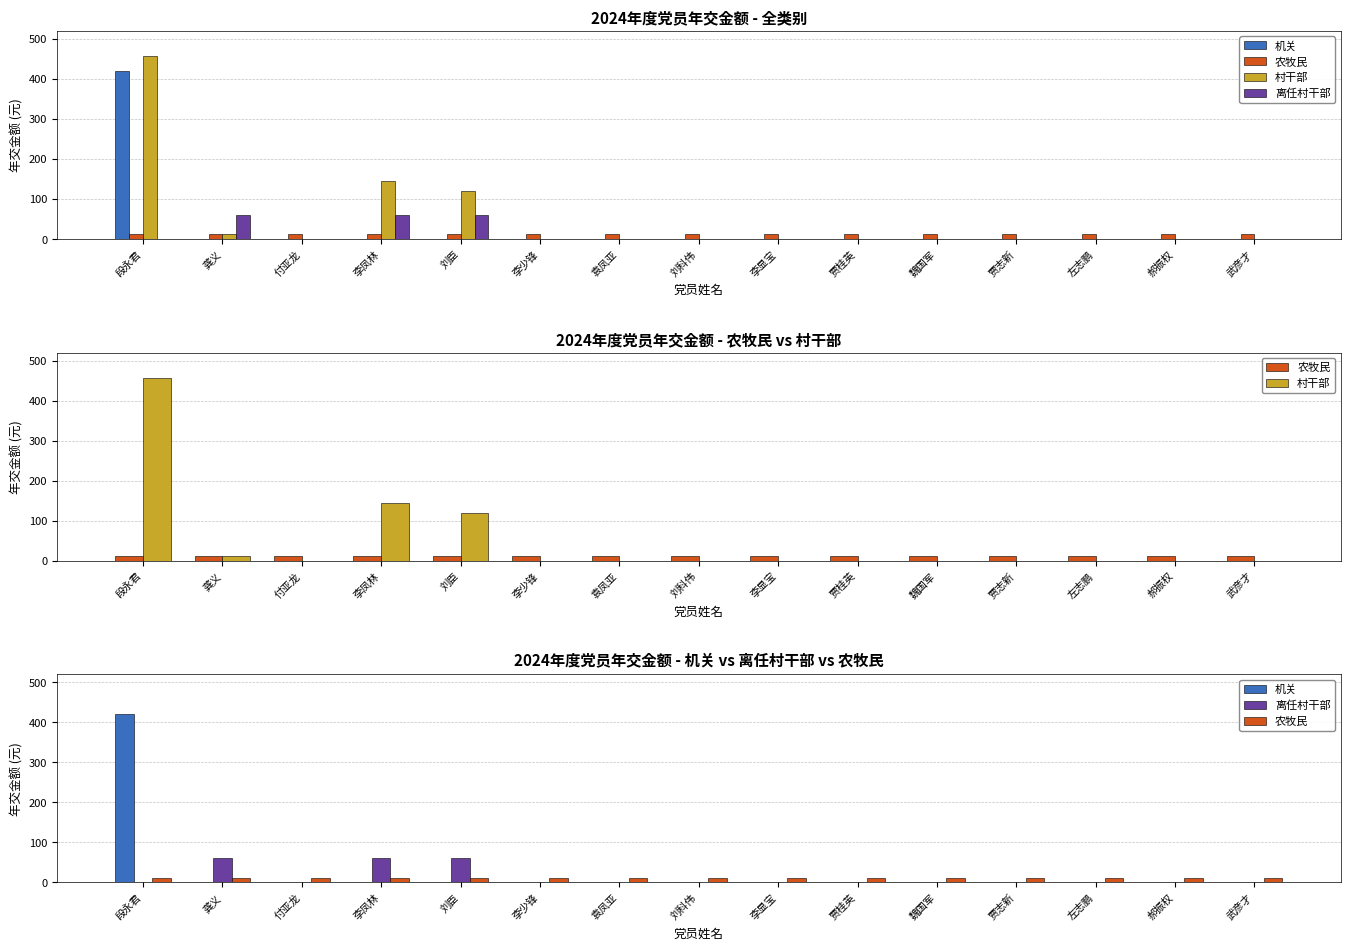

Which has a higher value, 武彦才 or 左志鹏?

武彦才